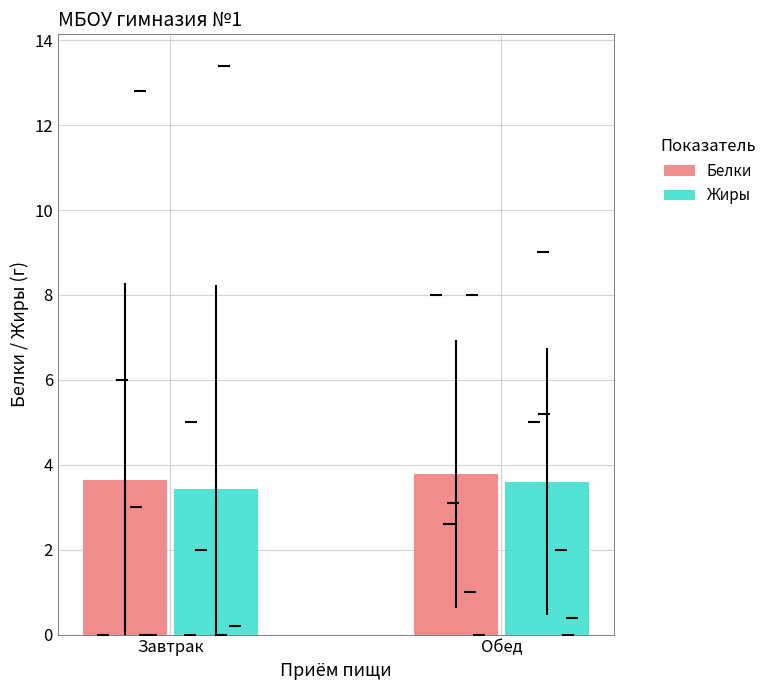

The value of Белки at Обед is 3.8. True or false?

True